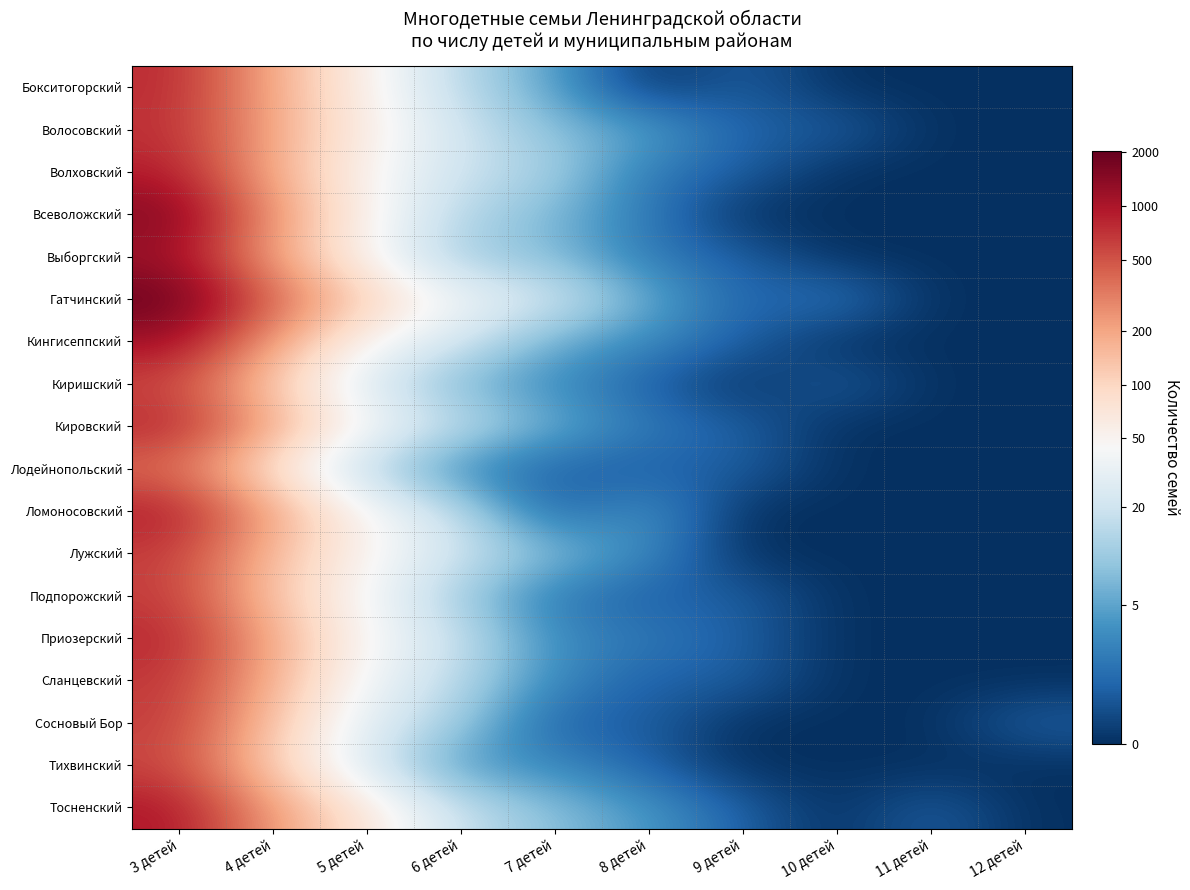

List the series in order of their peak value, highest first.

Гатчинский, Всеволожский, Кингисеппский, Выборгский, Тосненский, Ломоносовский, Волховский, Кировский, Приозерский, Бокситогорский, Волосовский, Сланцевский, Лужский, Сосновый Бор, Подпорожский, Тихвинский, Киришский, Лодейнопольский